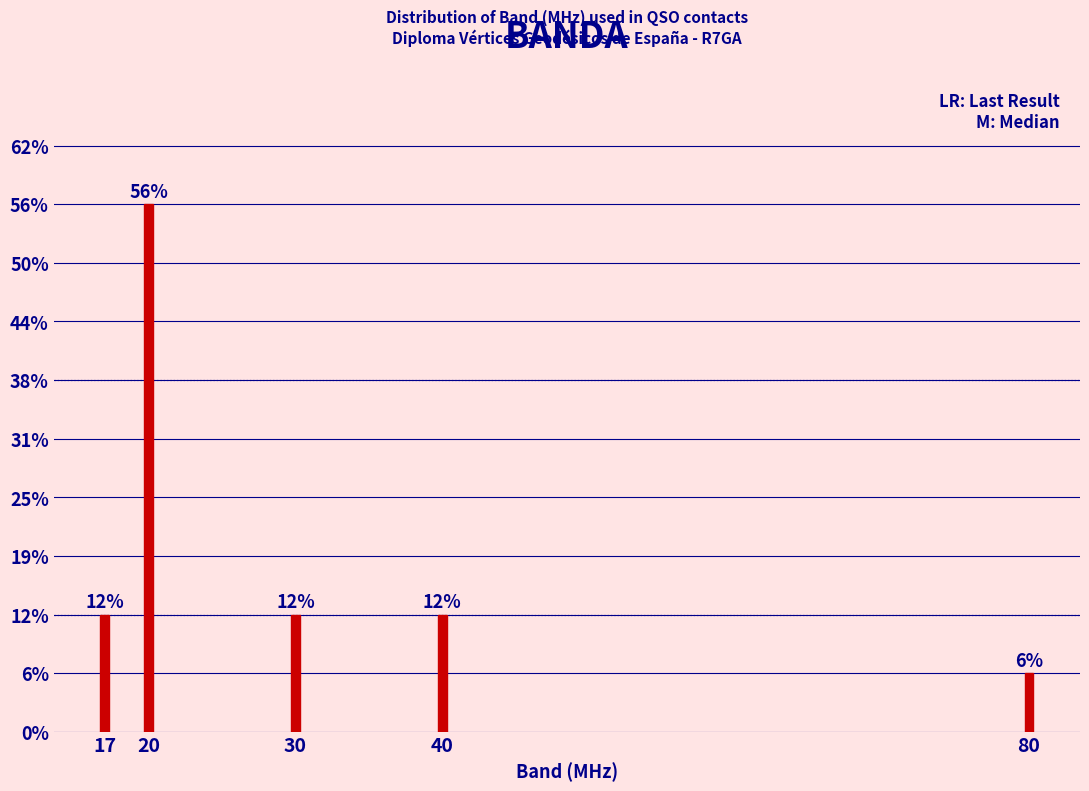

Does the chart contain any negative values?

No